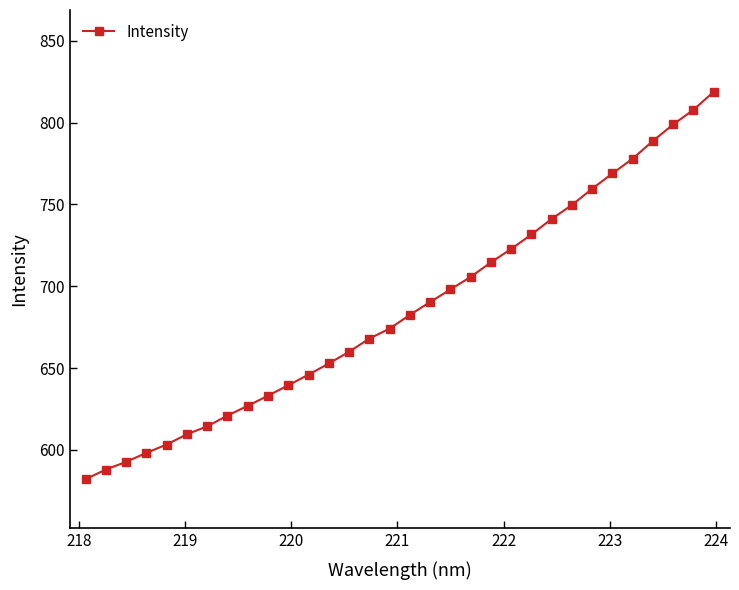

What is the value of the 17th point from the left?

682.5